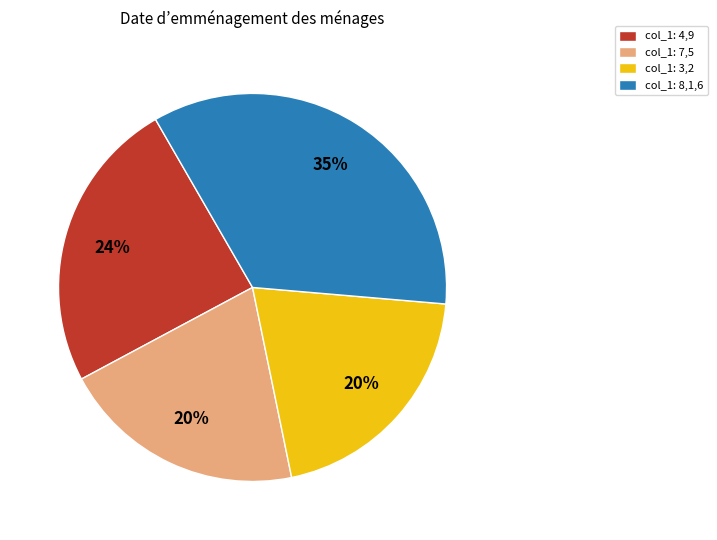

Combined, do col_1: 4,9 and col_1: 7,5 account for over 50%?

No